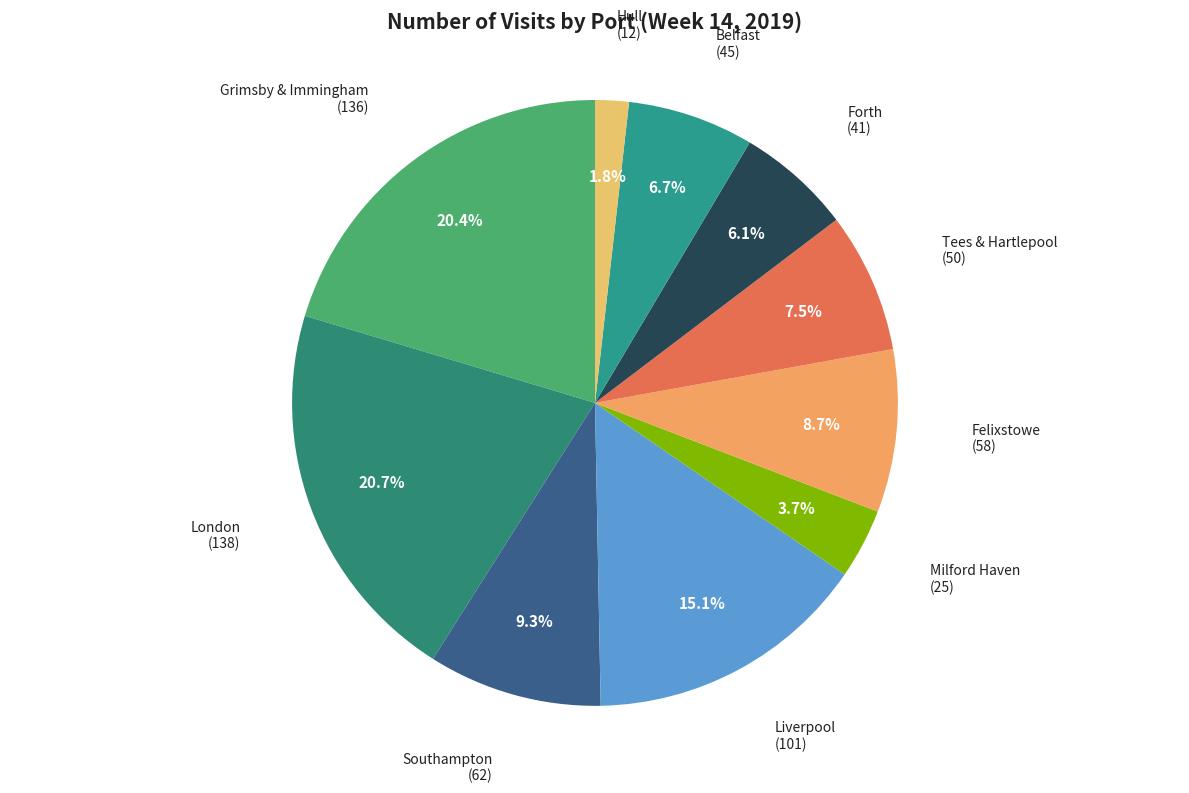

Is it true that Liverpool is 15% of the pie?

True